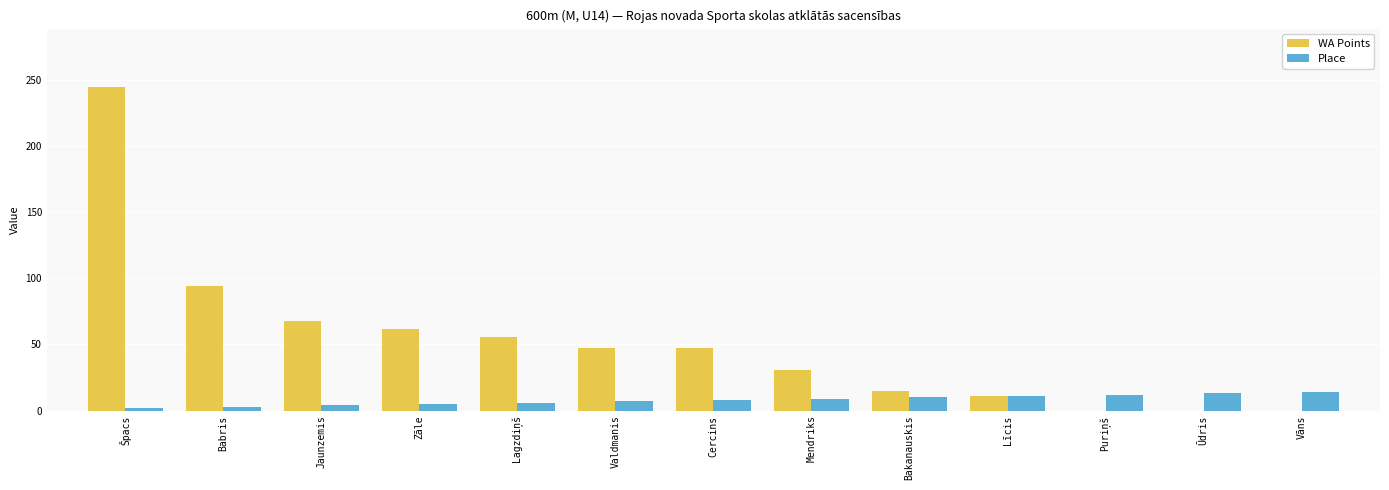

At which category is the sum across all series the highest?

Špacs